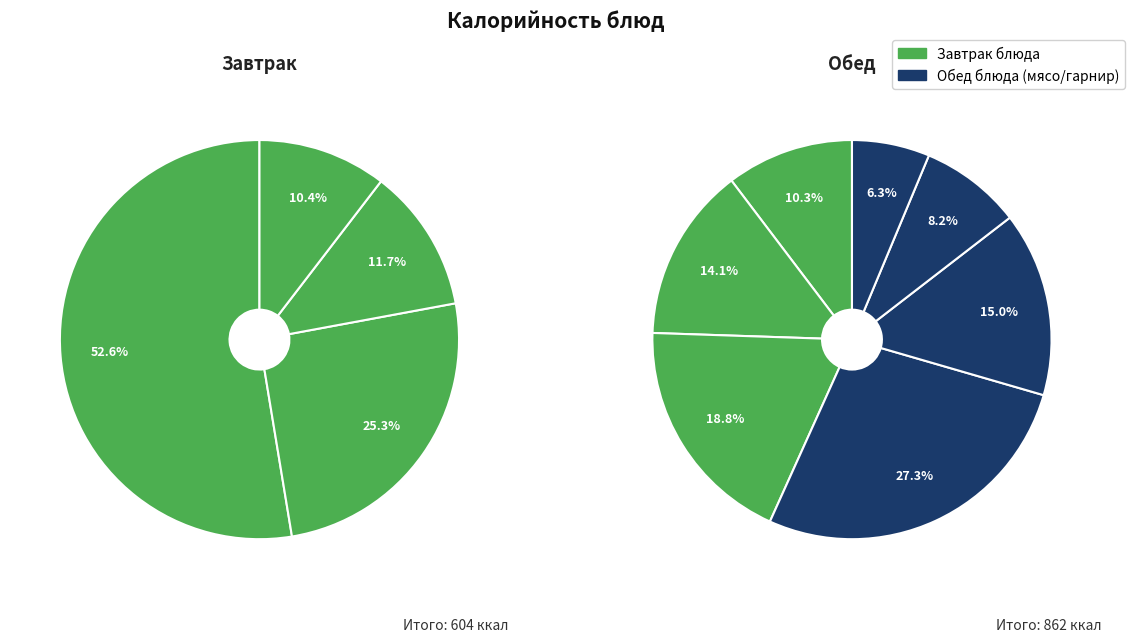

Which slice is the smallest?

хлеб ржаной